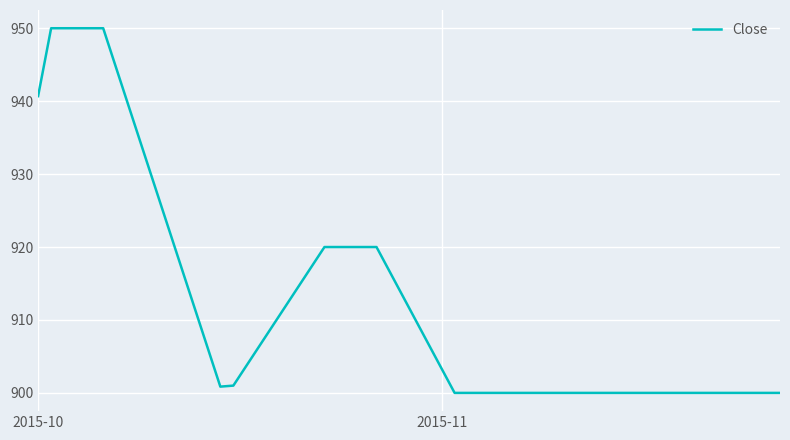

What is the greatest value displayed?

950.0